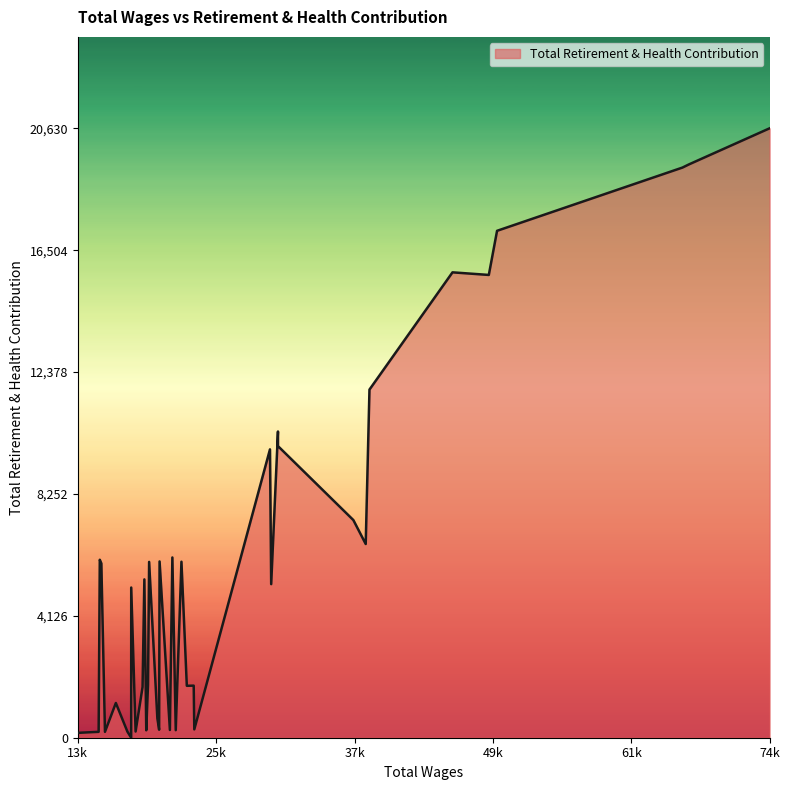

Reading left to right, transcribe all the data shown in this chart.

74109.0=20630	68035.0=19585	66991.0=19405	66437.0=19301	50116.0=17160	49390.0=15666	46194.0=15754	38884.0=11785	38554.0=6558	37466.0=7368	30830.0=10366	30830.0=9873	30233.0=5199	30126.0=9761	23465.0=282	23413.0=1763	22807.0=1758	22333.0=5958	21832.0=255	21534.0=6102	21317.0=262	20408.0=5967	20370.0=270	20214.0=652	19488.0=5952	19391.0=1796	19236.0=251	19069.0=5360	18911.0=1716	18298.0=209	17912.0=5084	17909.0=0	17574.0=209	16560.0=1176	15602.0=199	15347.0=4725	15284.0=5899	15145.0=6024	15045.0=199	13208.0=165